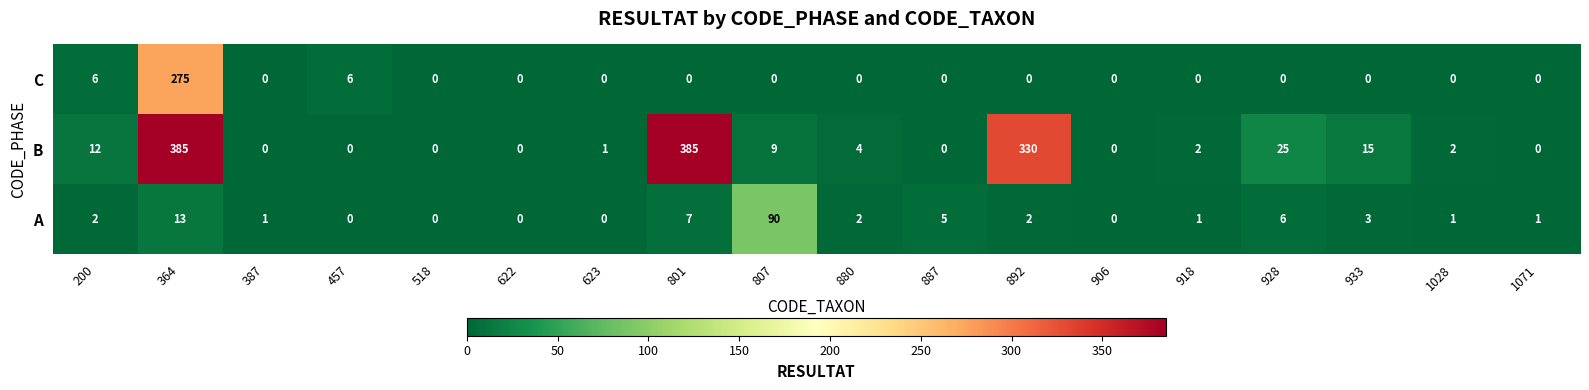

What is the difference between the second highest and second lowest values in the A series?

13